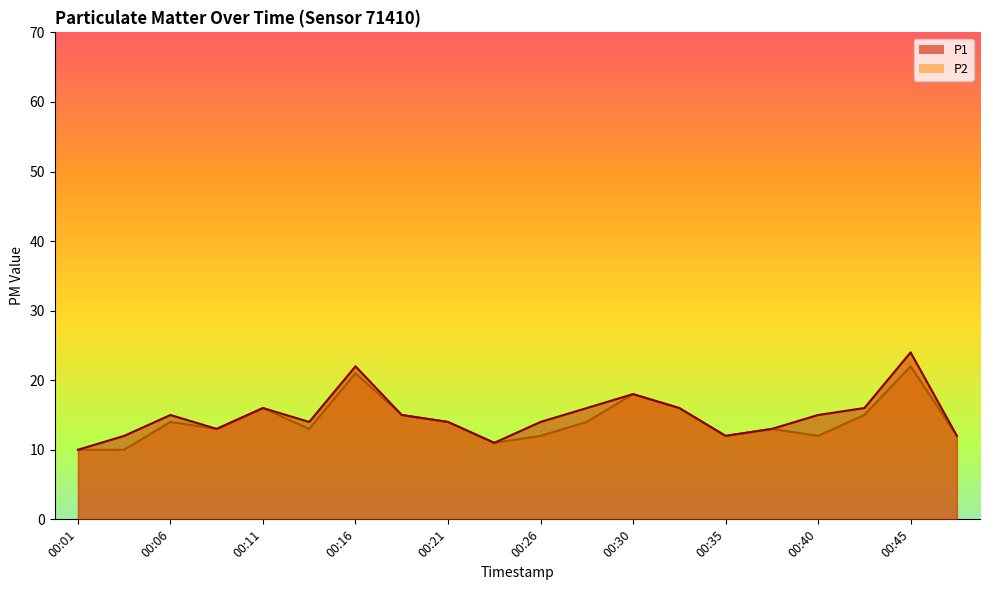

Rank the series by their maximum value, from lowest to highest.

P2, P1